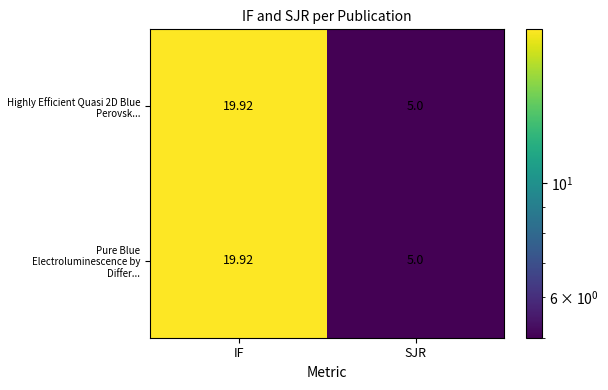

At which label does Highly Efficient Quasi 2D Blue Perovsk... reach its minimum?

SJR